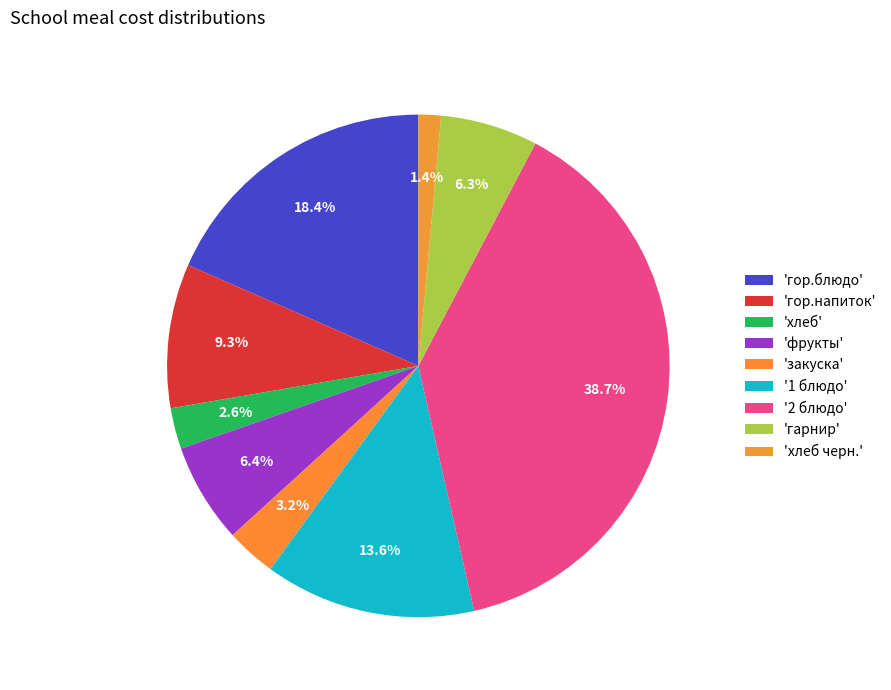

How many slices are in this pie chart?

9